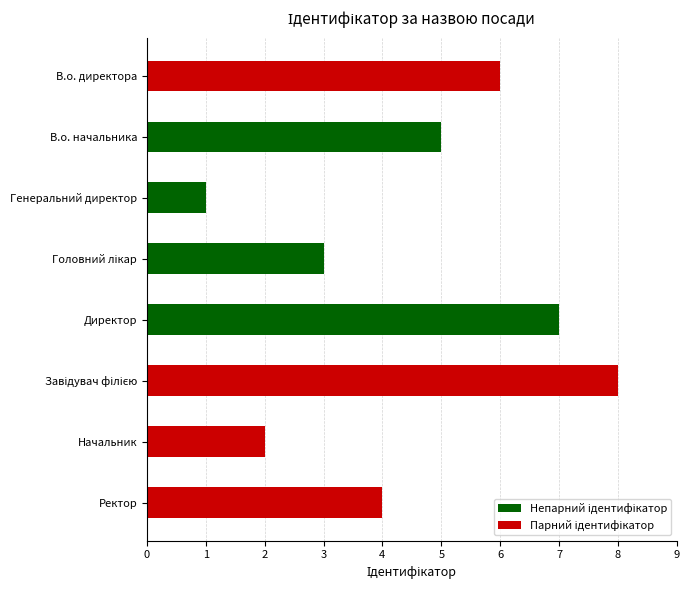

What is the label of the 7th bar from the bottom?

В.о. начальника